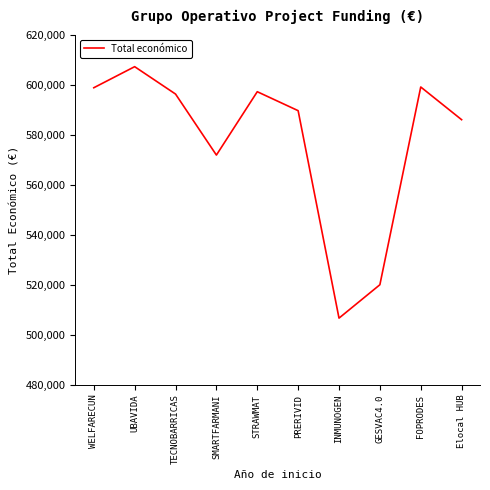

What is the sum of the values at UBAVIDA and INMUNOGEN?

1114045